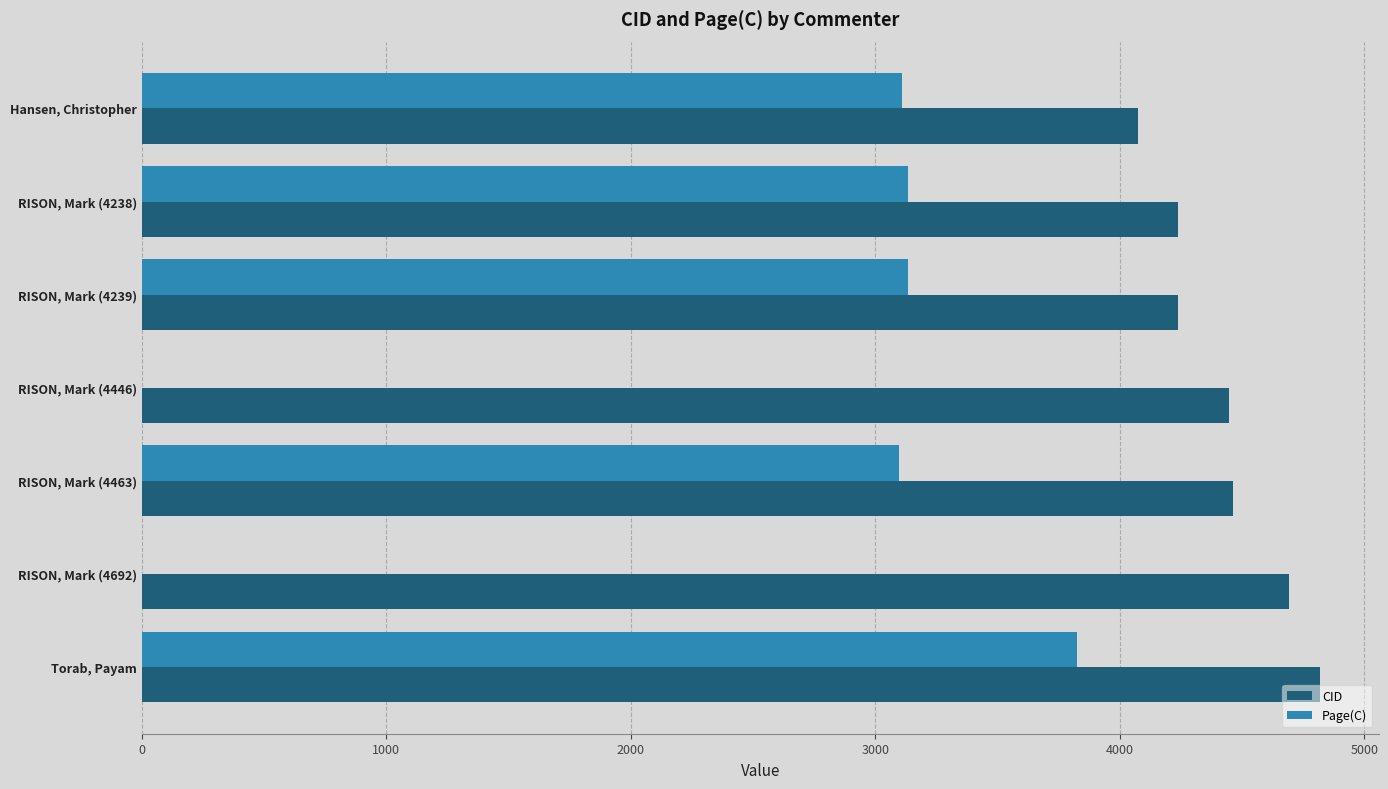

What is the average value of the CID series?

4425